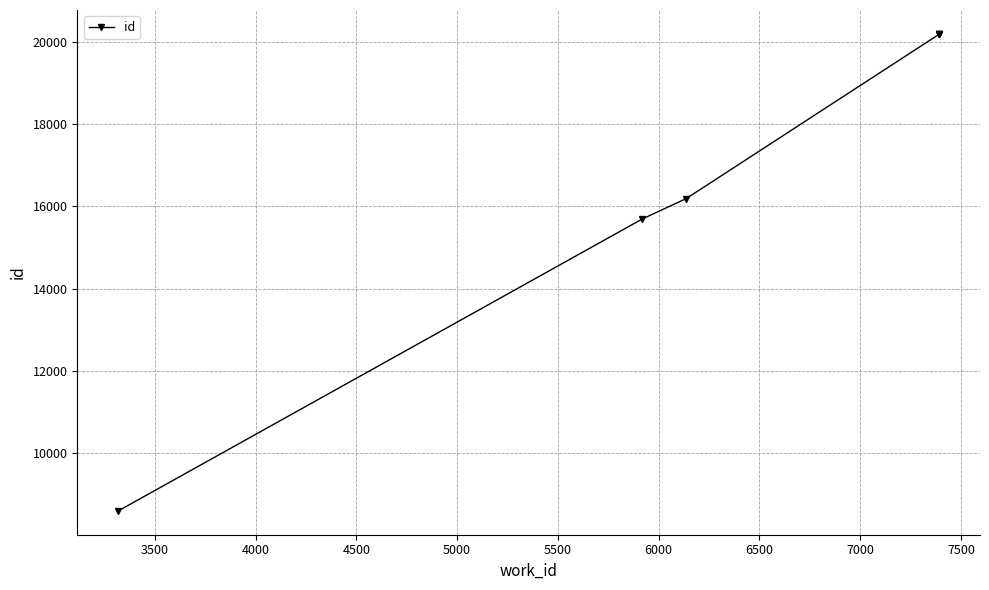

True or false: the data has more than 1 interior local peaks.

False